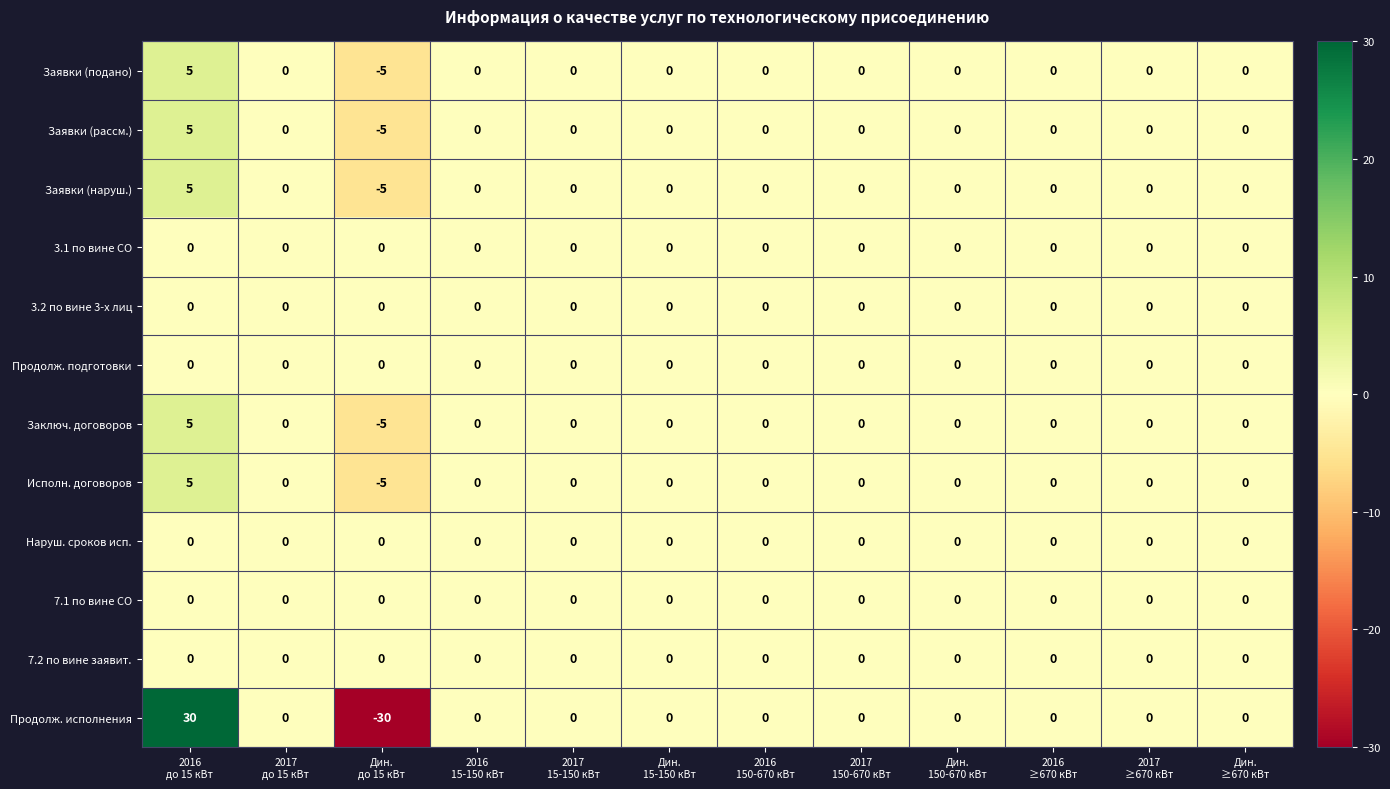

What is the difference between the maximum and second lowest values in the Продолж. исполнения series?

30